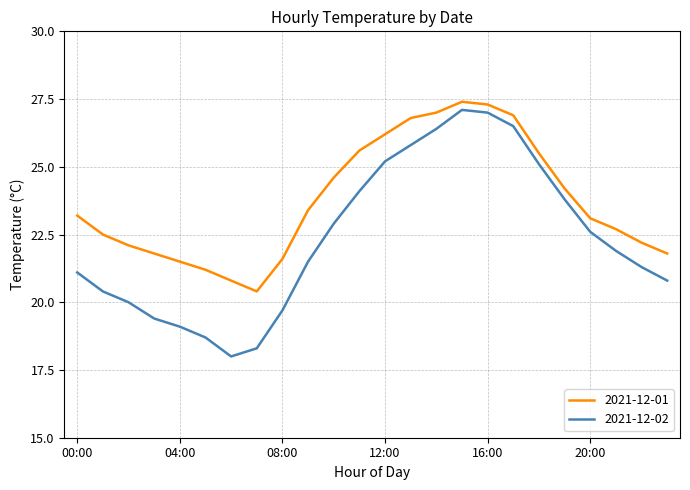

What is the lowest value of the 2021-12-02 series?

18.0